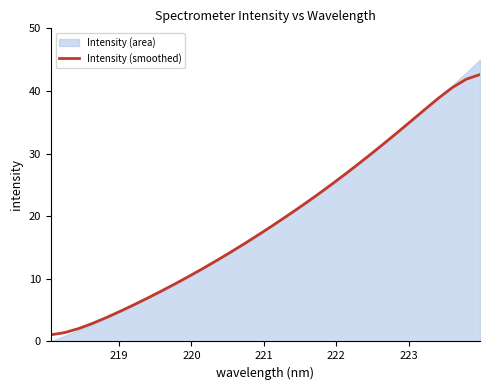

What is the smallest value displayed?

1.1